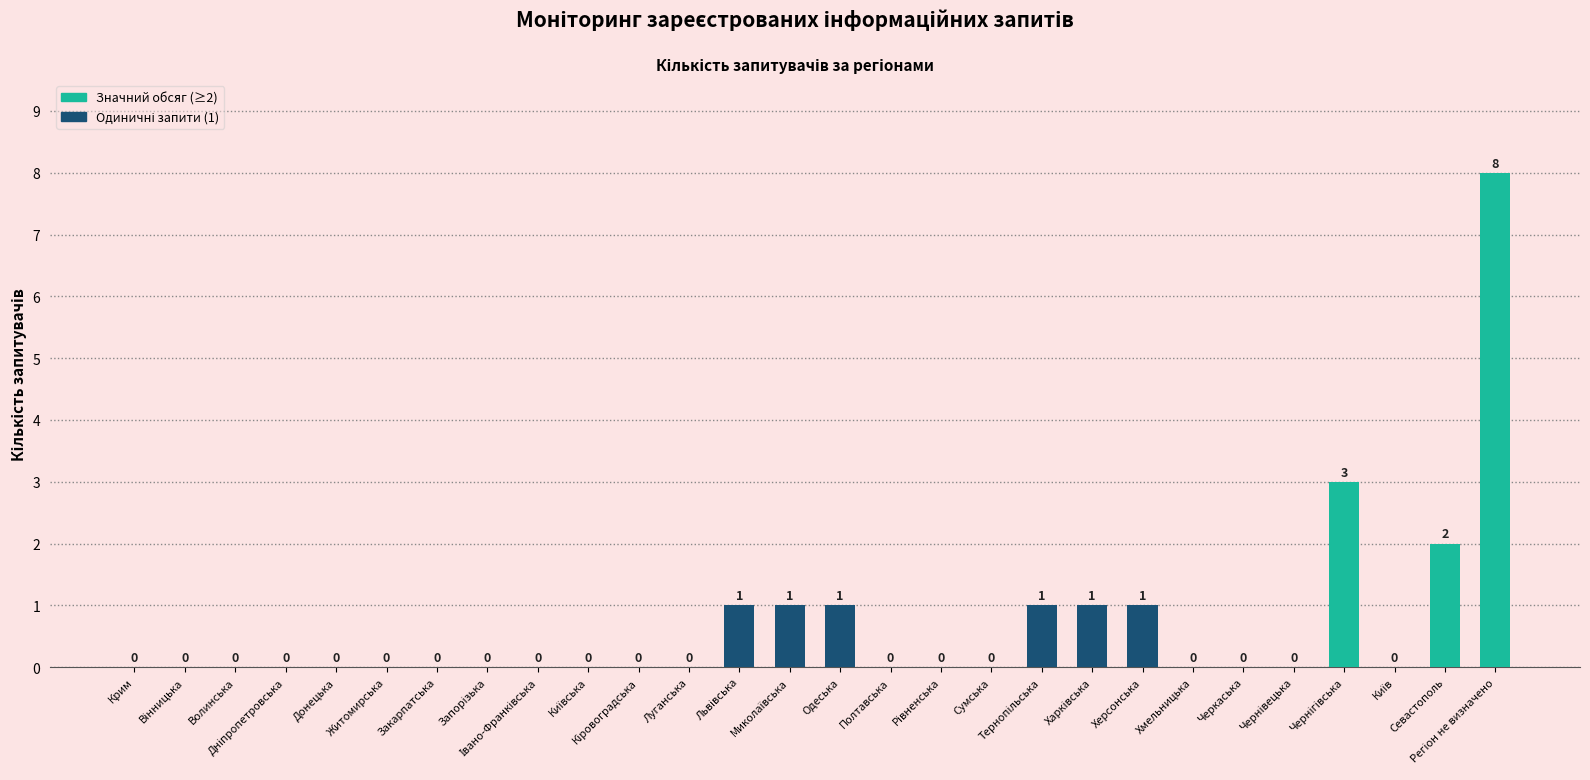

True or false: the data shows -3 at Донецька.

False